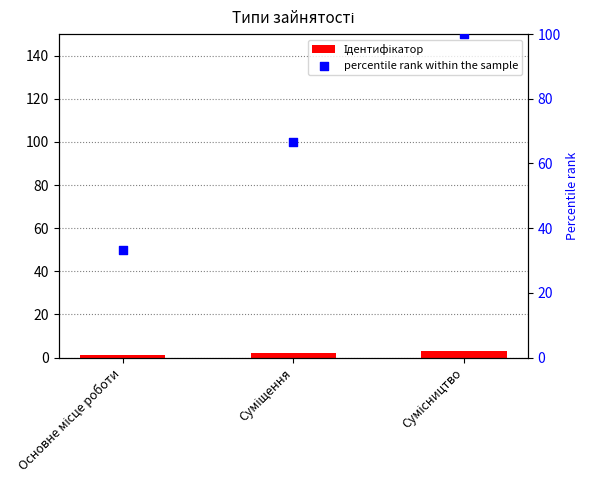

Which series reaches the maximum Y coordinate?

percentile rank within the sample